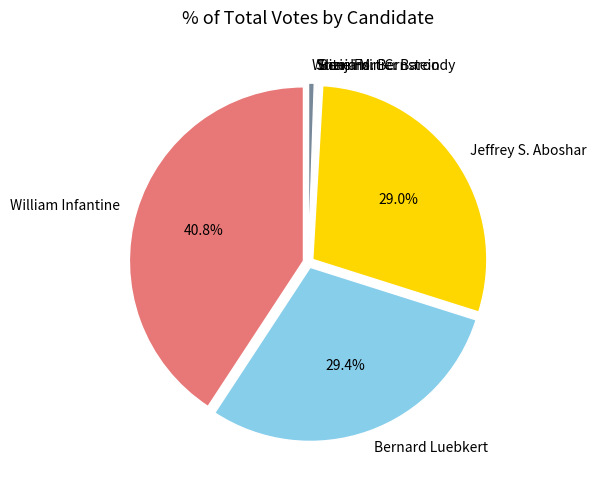

To the nearest percent, what is the difference between the largest and smallest slice percentages?

41%